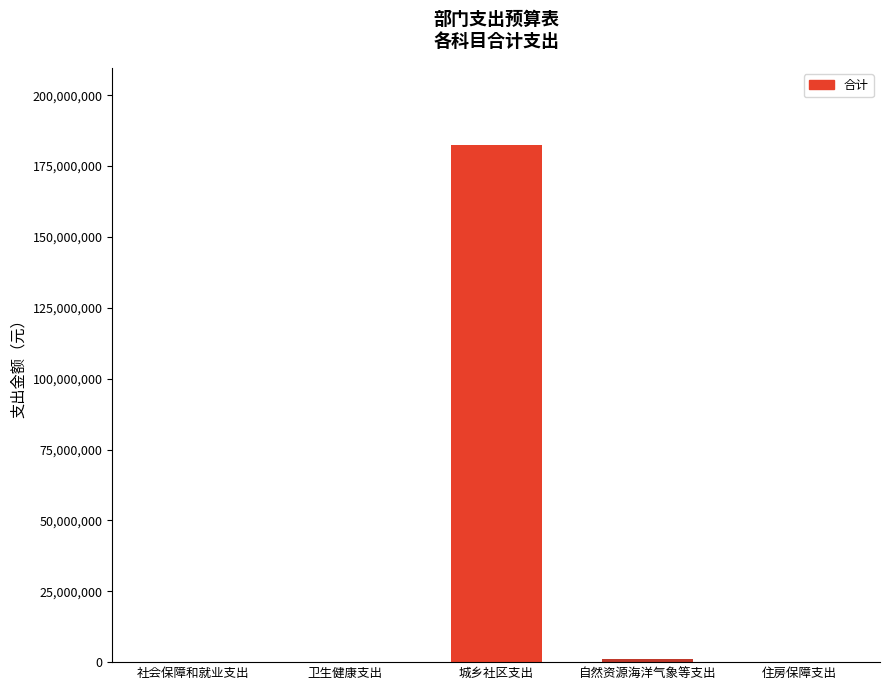

The value at 城乡社区支出 is 43676265.1. True or false?

False